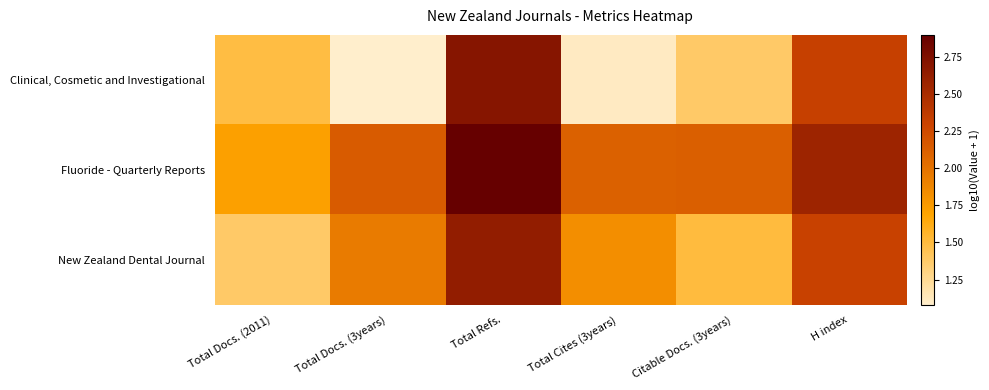

Between Total Refs. and Total Cites (3years), which series saw the biggest shift?

Clinical, Cosmetic and Investigational